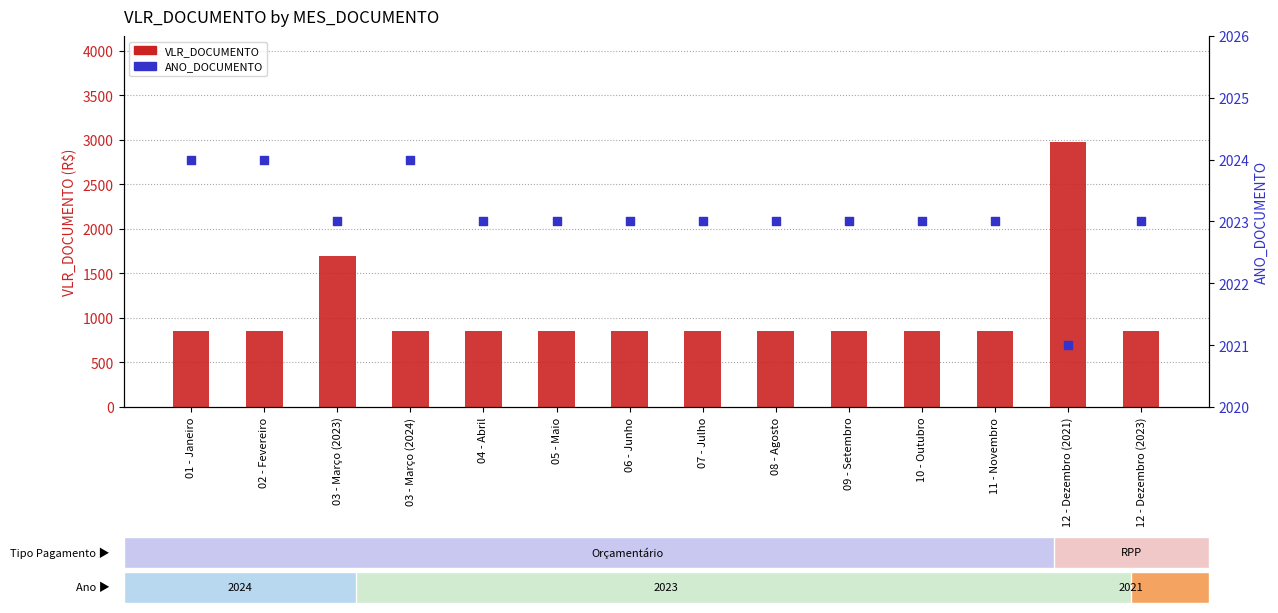

What is the total value across all series at 05 - Maio?

2873